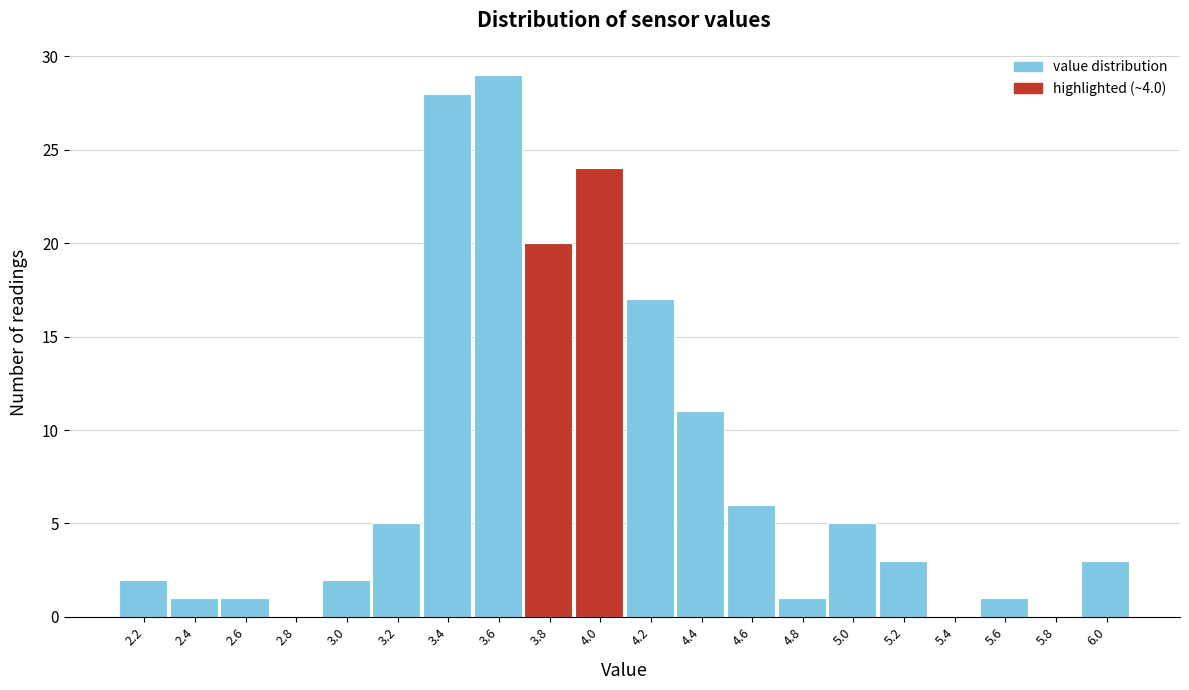

Reading left to right, extract all data points from this chart.

2.2=2	2.4=1	2.6=1	2.8=0	3.0=2	3.2=5	3.4=28	3.6=29	3.8=20	4.0=24	4.2=17	4.4=11	4.6=6	4.8=1	5.0=5	5.2=3	5.4=0	5.6=1	5.8=0	6.0=3